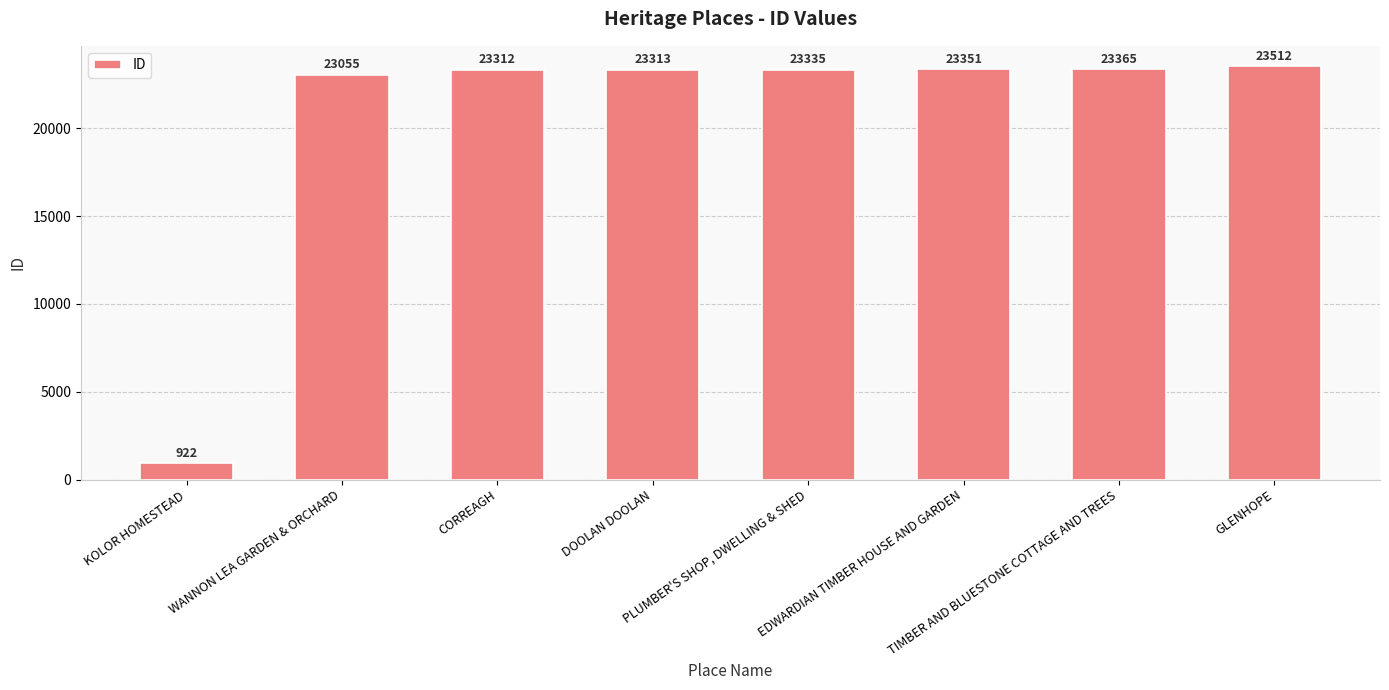

Is it true that the value at TIMBER AND BLUESTONE COTTAGE AND TREES is 13946?

False